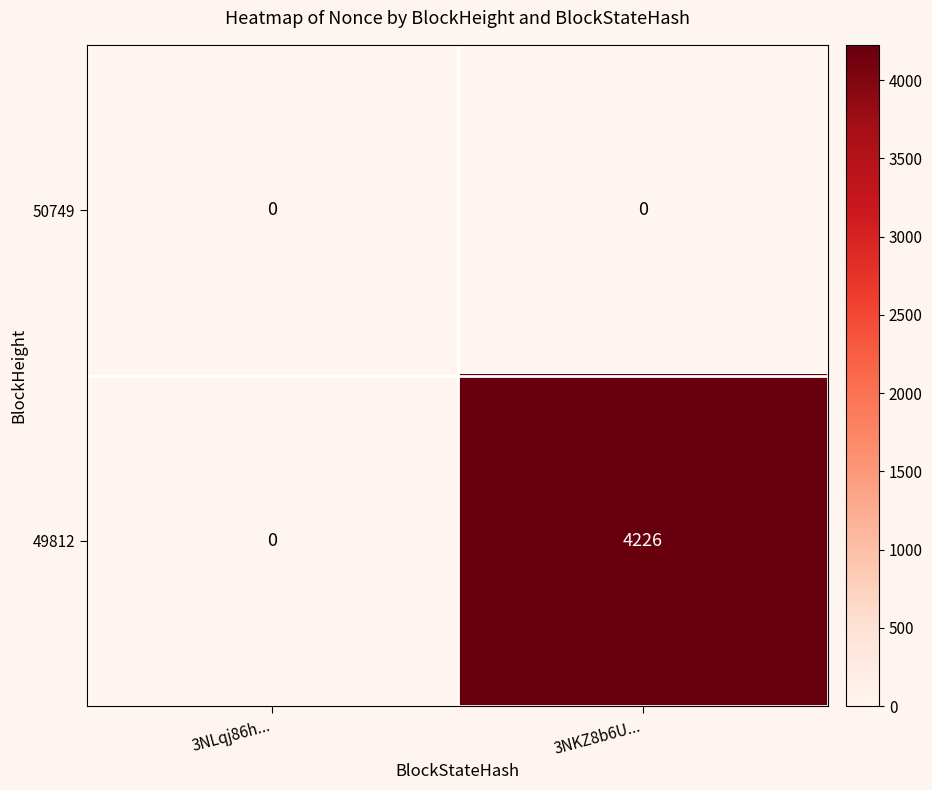

What is the sum of the 49812 values at 3NLqj86h... and 3NKZ8b6U...?

4226